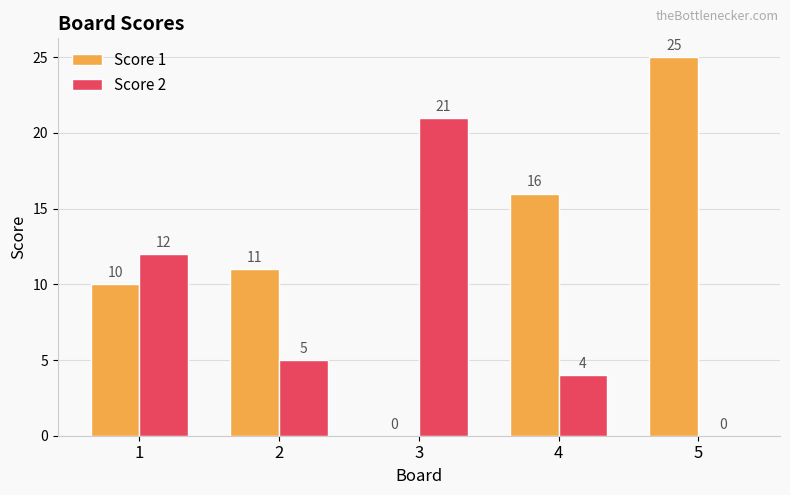

Is the value of Score 1 at 4 greater than the value of Score 2 at 5?

Yes